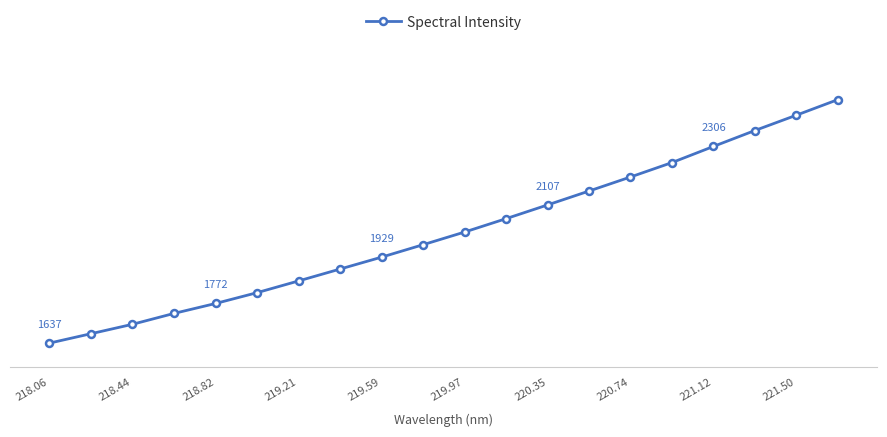

Does the chart display data point markers on the line(s)?

Yes